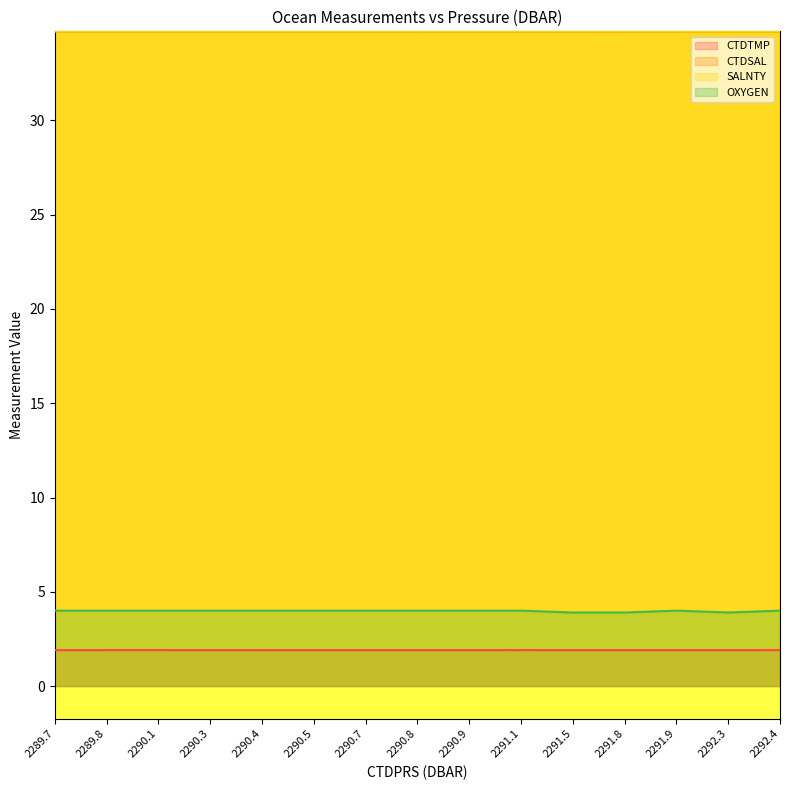

Which series has the largest range (max minus min)?

OXYGEN